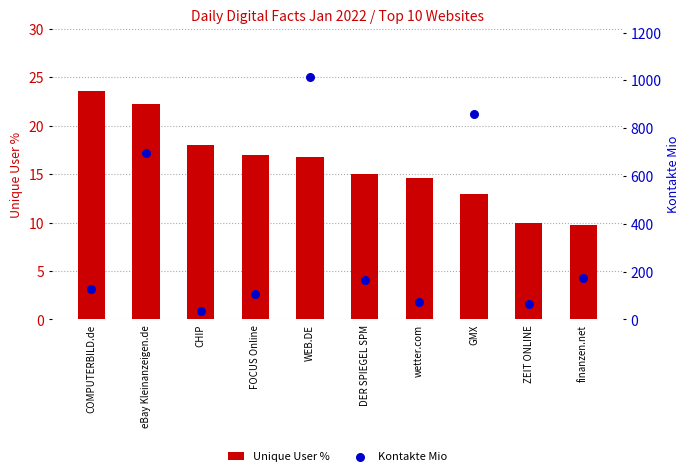

Which series has the largest total across all categories?

Kontakte Mio